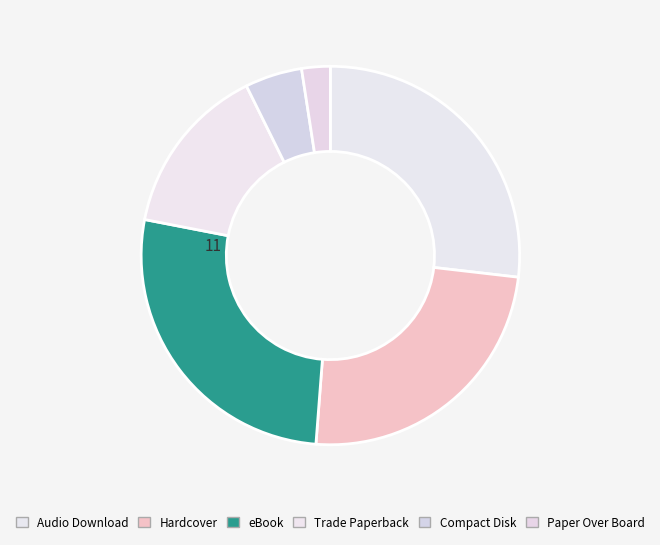

How many segments does this pie chart have?

6